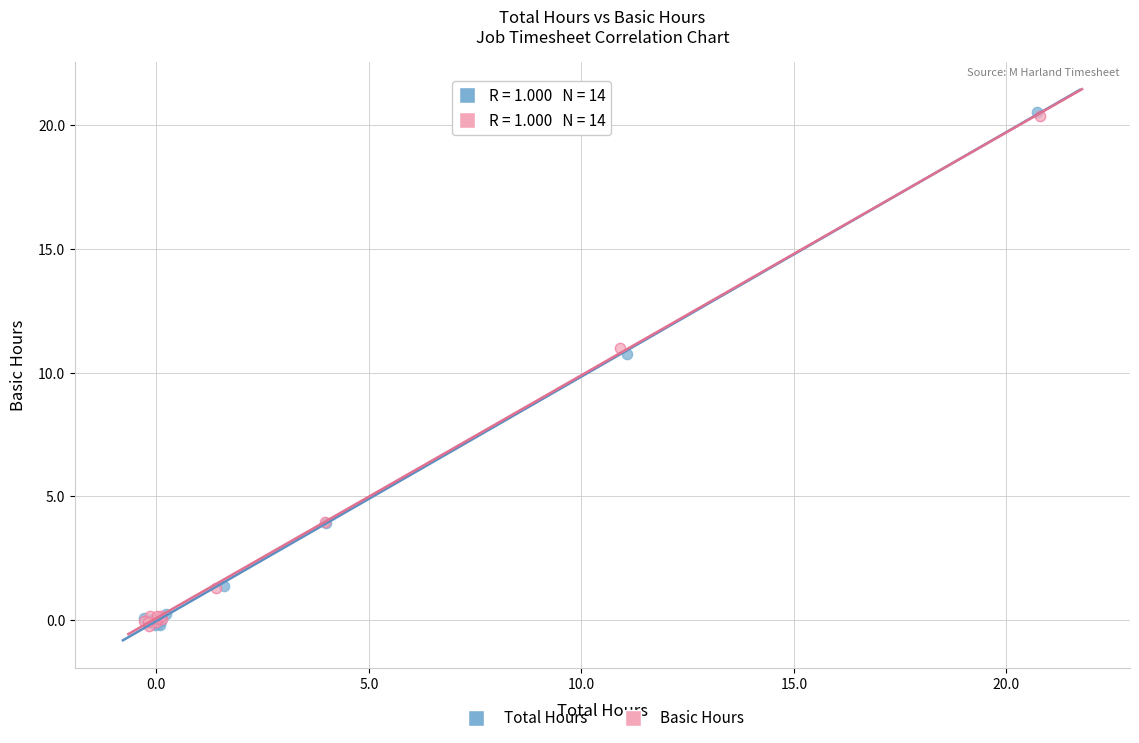

What are all the series names shown in the legend?

Total Hours, Basic Hours